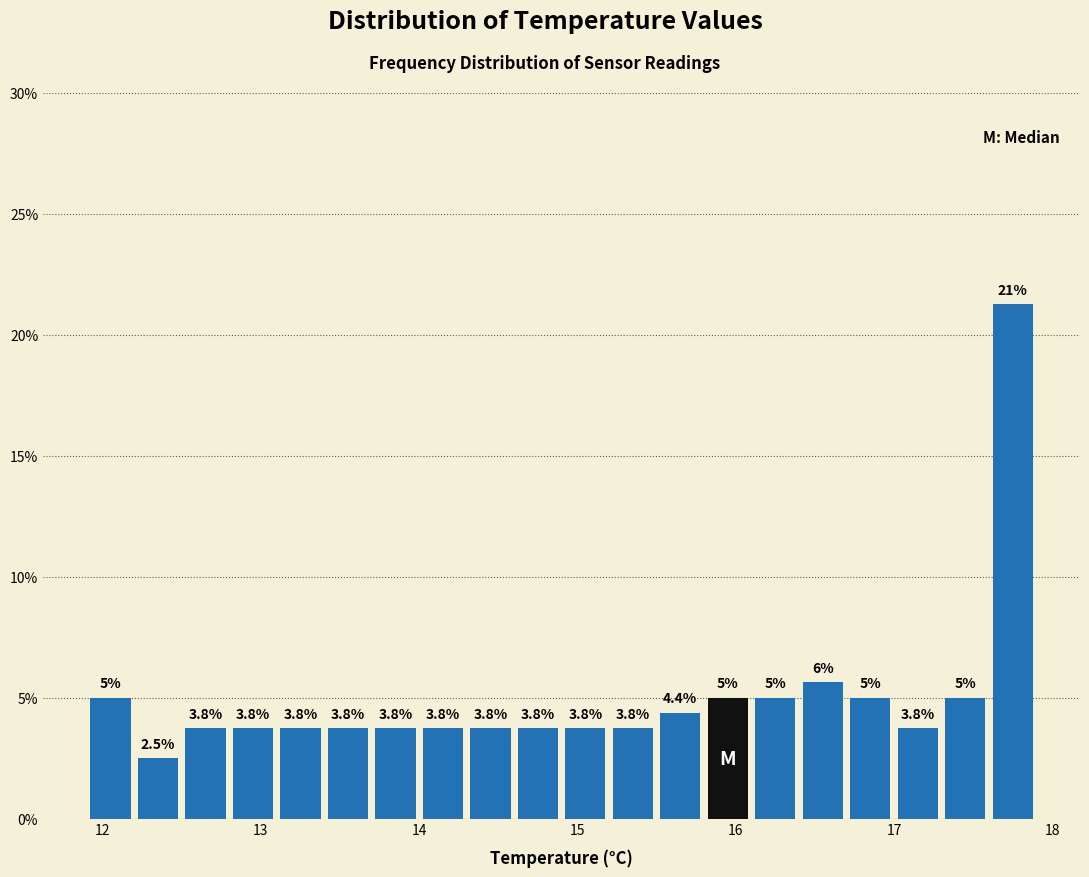

Read against the x-axis, roughly where is the centre of the tallest bar?

17.8